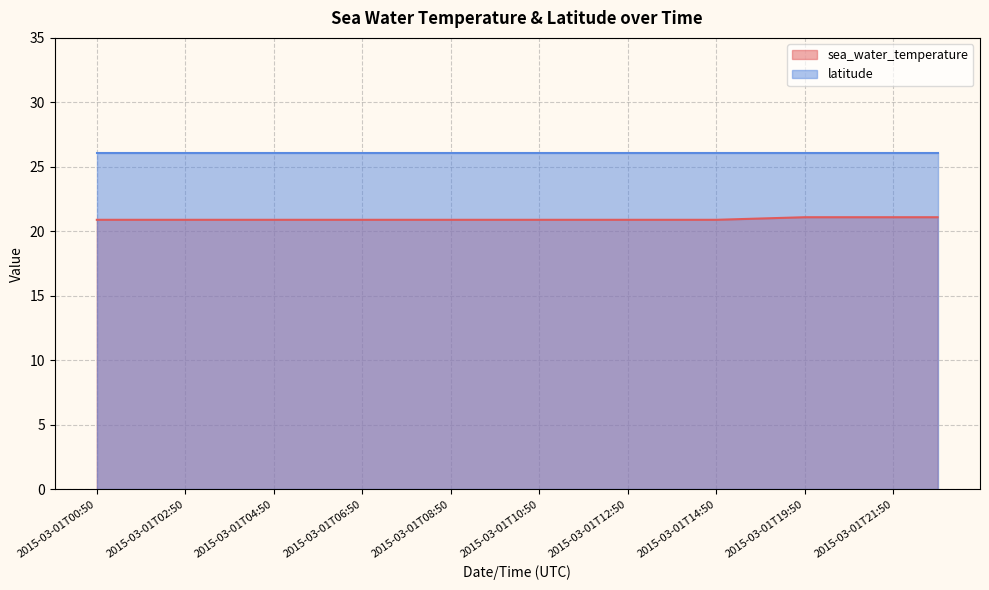

Where is the data nearest to the value 21?

2015-03-01T17:50